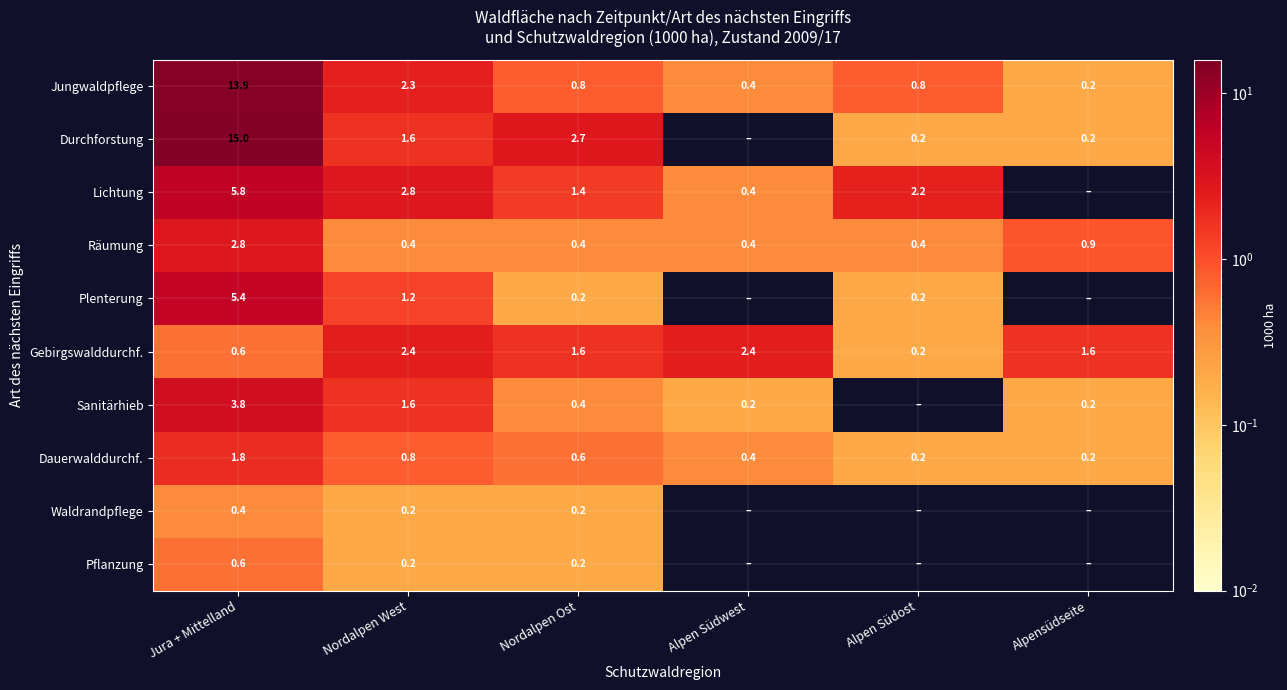

What is the average value of the Jungwaldpflege series?

3.1